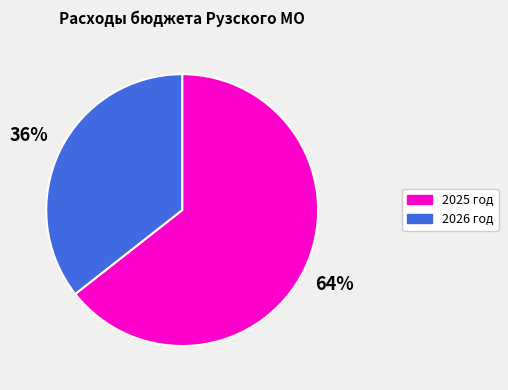

The 2026 год slice represents 28% of the pie. True or false?

False